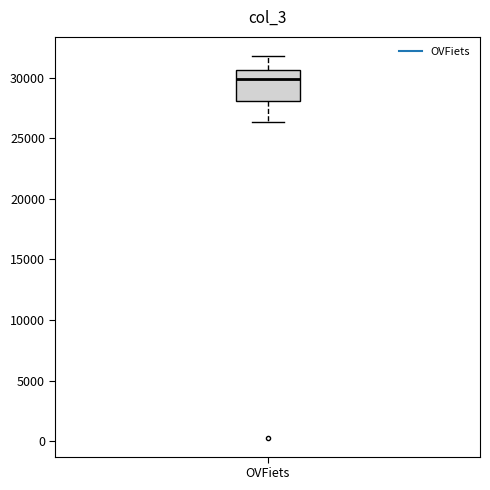

Where does the upper whisker of the box for OVFiets end on the y-axis? The values are not printed on the chart, so give them approximately, as read against the axis.

32000